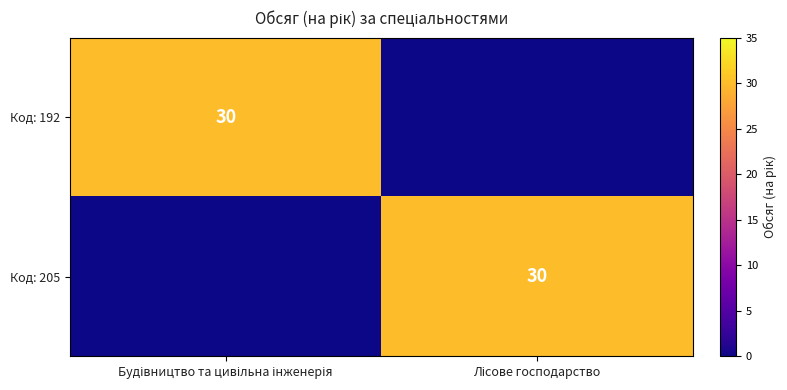

Count the number of categories in the chart.

2